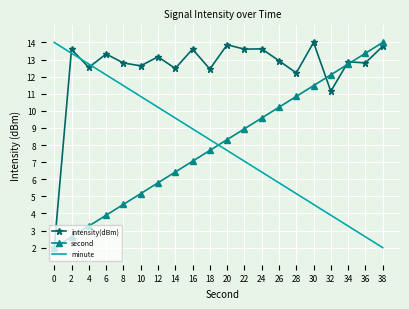

How many times do intensity(dBm) and minute cross each other?

3